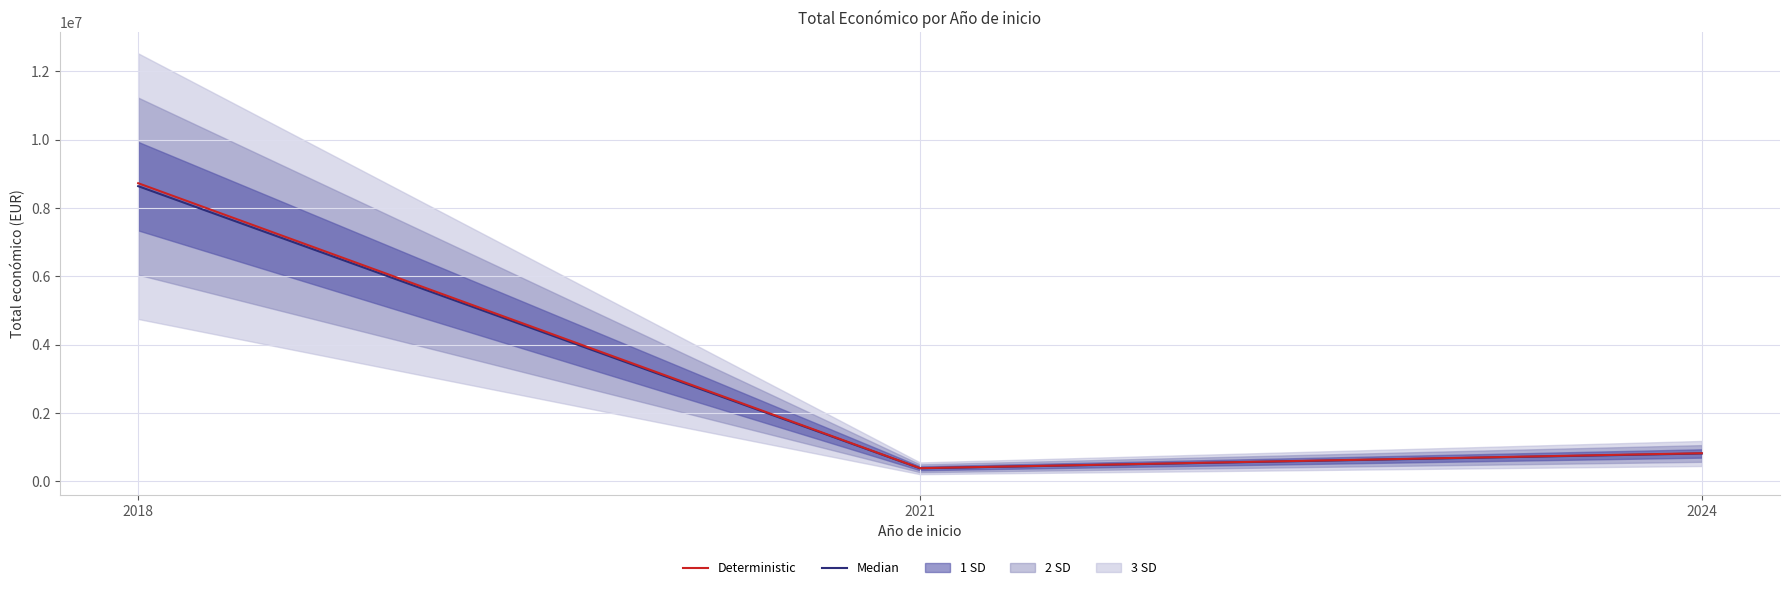

Rank the series at 2024 from lowest to highest value.

Median, Deterministic